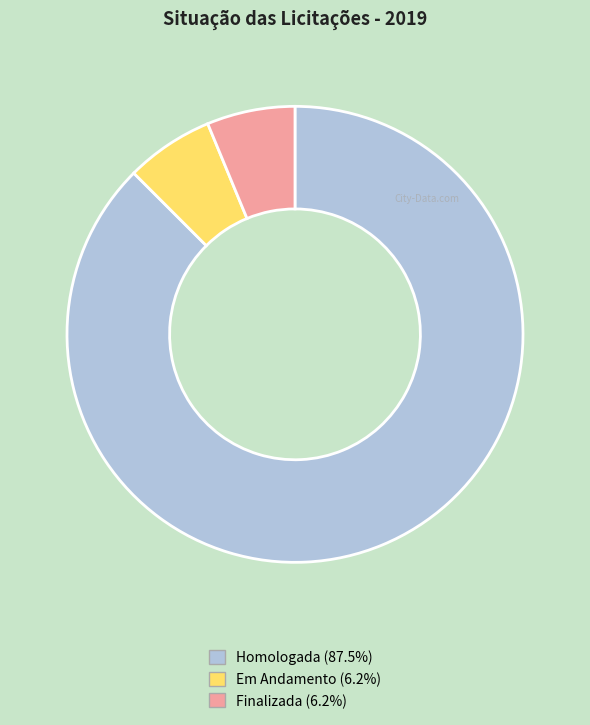

Is the sum of Homologada and Finalizada greater than half?

Yes